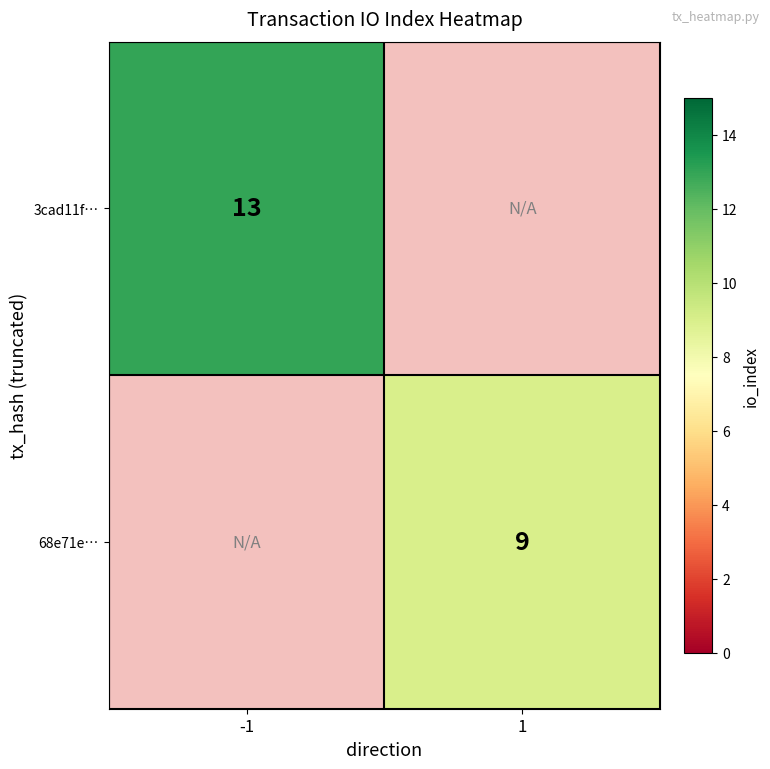

True or false: 3cad11f… has a value of 6 at -1.

False